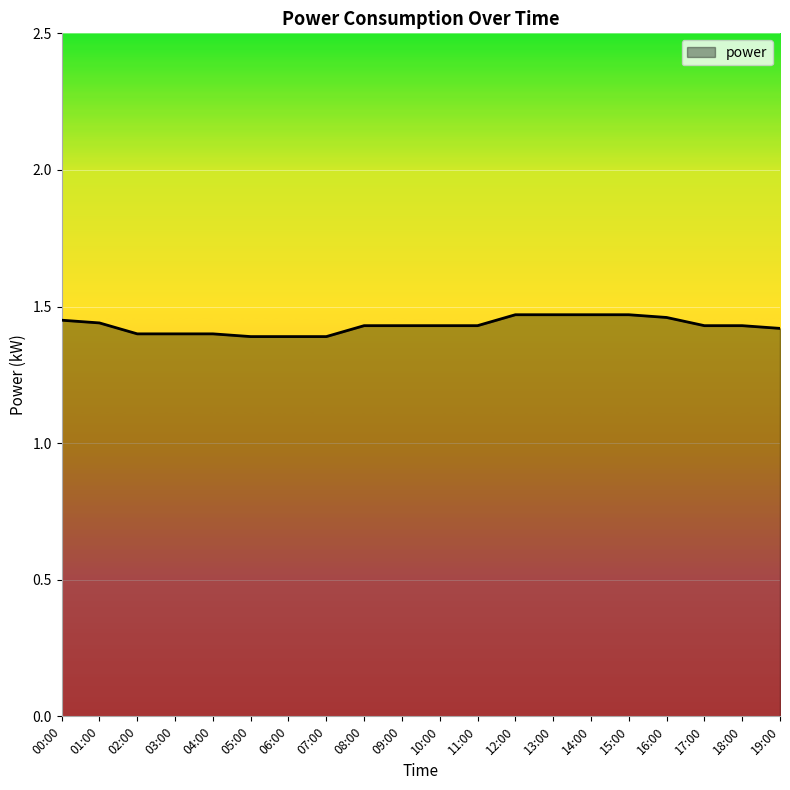

What is the ratio of the value at 02:00 to the value at 06:00?

1.0